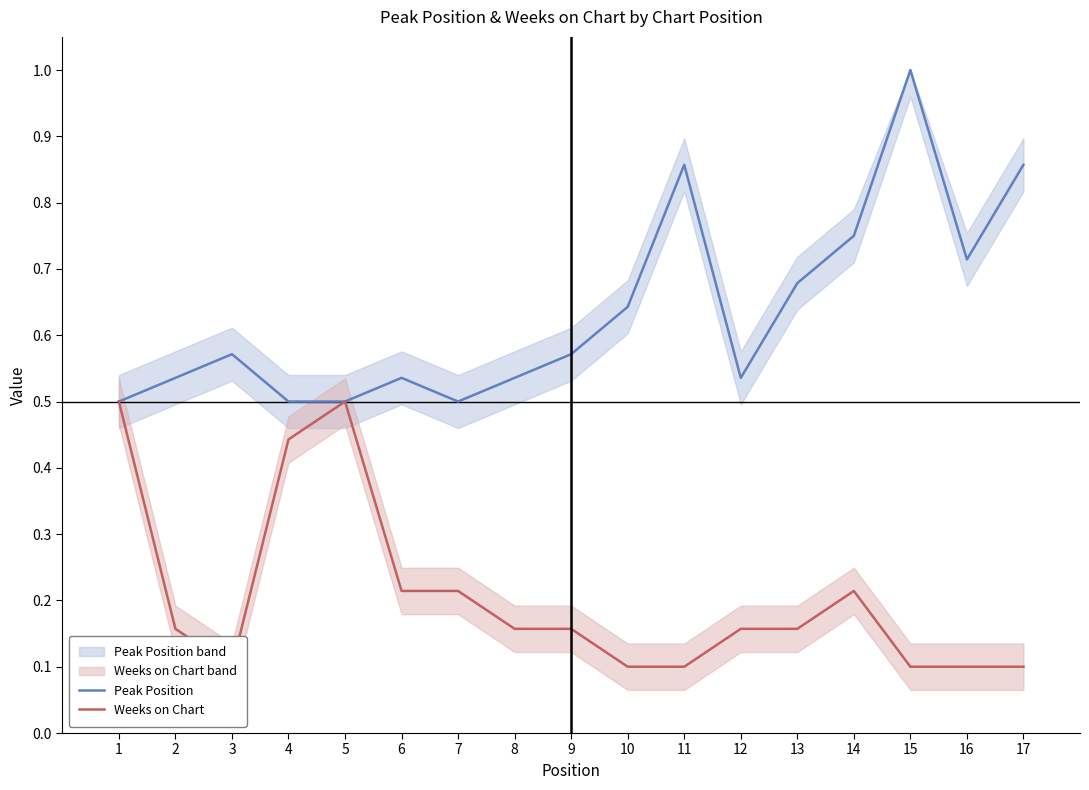

List the series in order of their overall mean, highest first.

Peak Position, Weeks on Chart